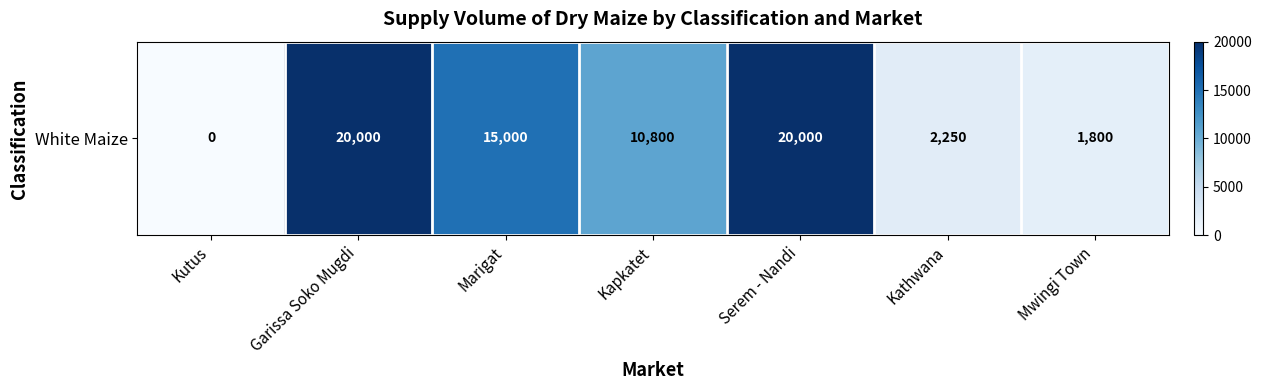

Approximately how many times larger is the value at Kathwana compared to Marigat?

0.1